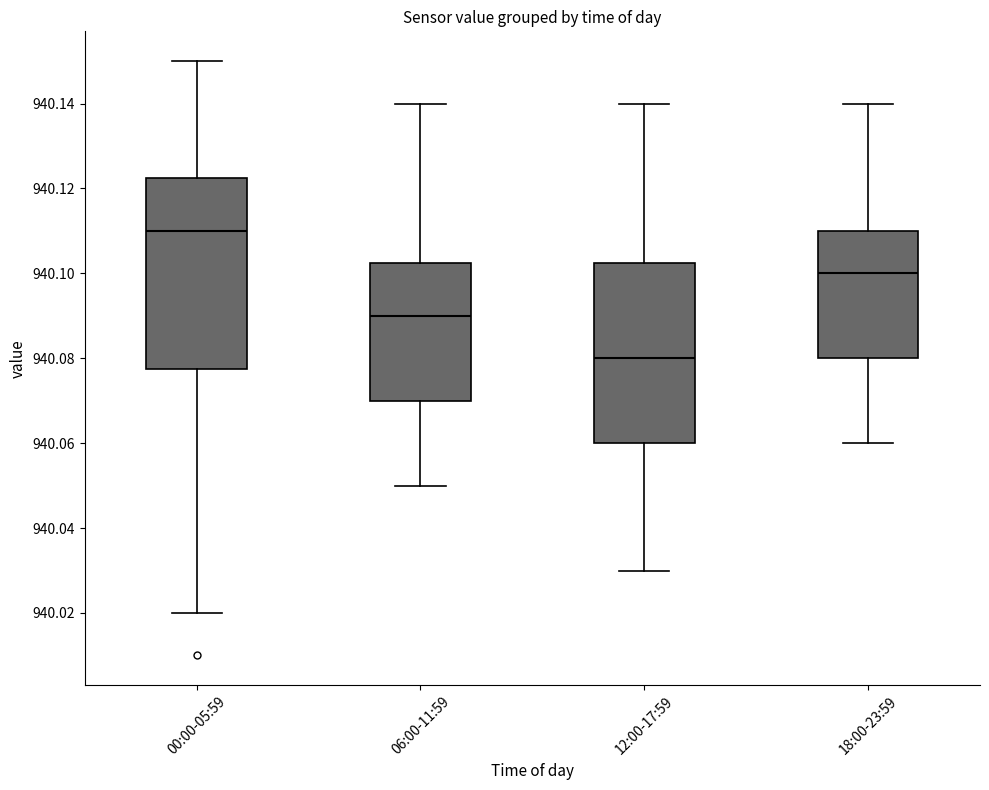

Reading left to right, transcribe this box plot: for each box, give where its median line is, the range the box spans, and where its two whiskers end, as read against the y-axis. The values are not printed on the chart, so give them approximately, as read against the axis.

00:00-05:59: median 940.110, box 940.078 to 940.122, whiskers 940.020 to 940.150
06:00-11:59: median 940.090, box 940.070 to 940.102, whiskers 940.050 to 940.140
12:00-17:59: median 940.080, box 940.060 to 940.102, whiskers 940.030 to 940.140
18:00-23:59: median 940.100, box 940.080 to 940.110, whiskers 940.060 to 940.140